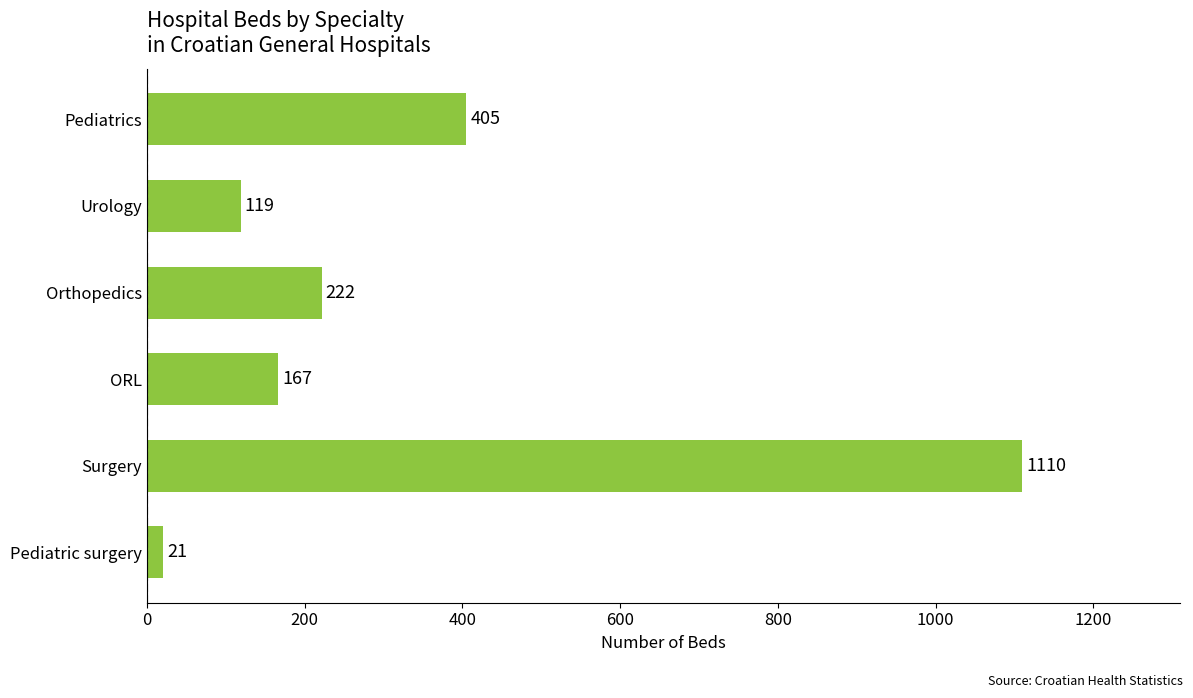

Reading top to bottom, extract all data points from this chart.

Pediatrics=405	Urology=119	Orthopedics=222	ORL=167	Surgery=1110	Pediatric surgery=21